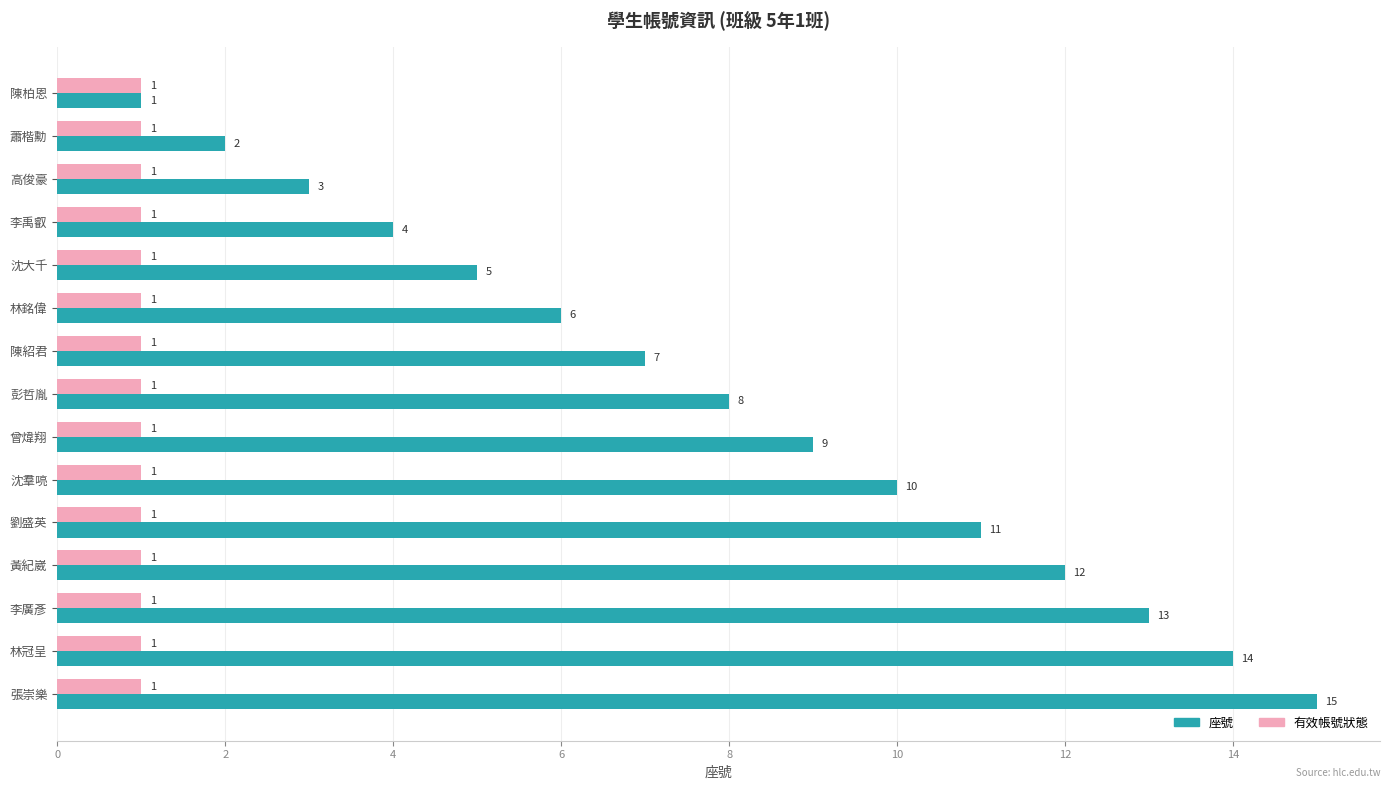

Where is 座號 nearest to the value 8?

彭哲胤